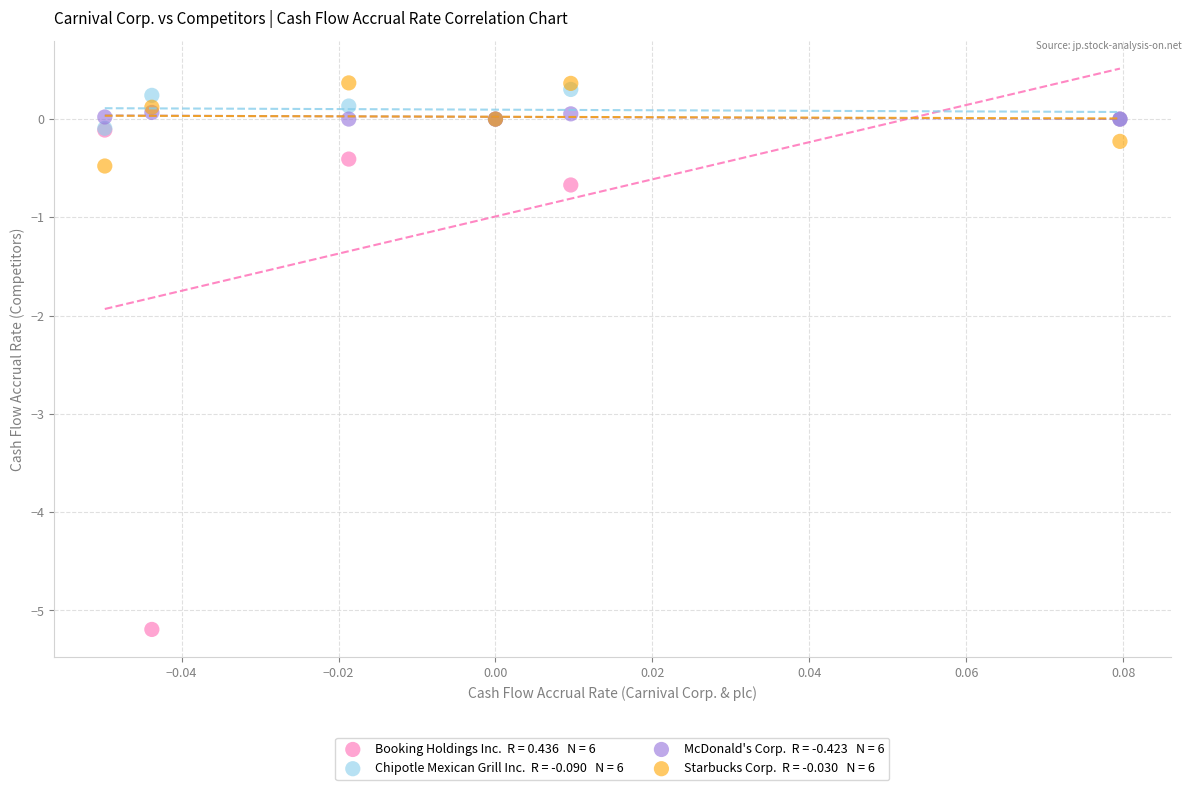

Across all series, what Y value is closest to -2?

-0.7